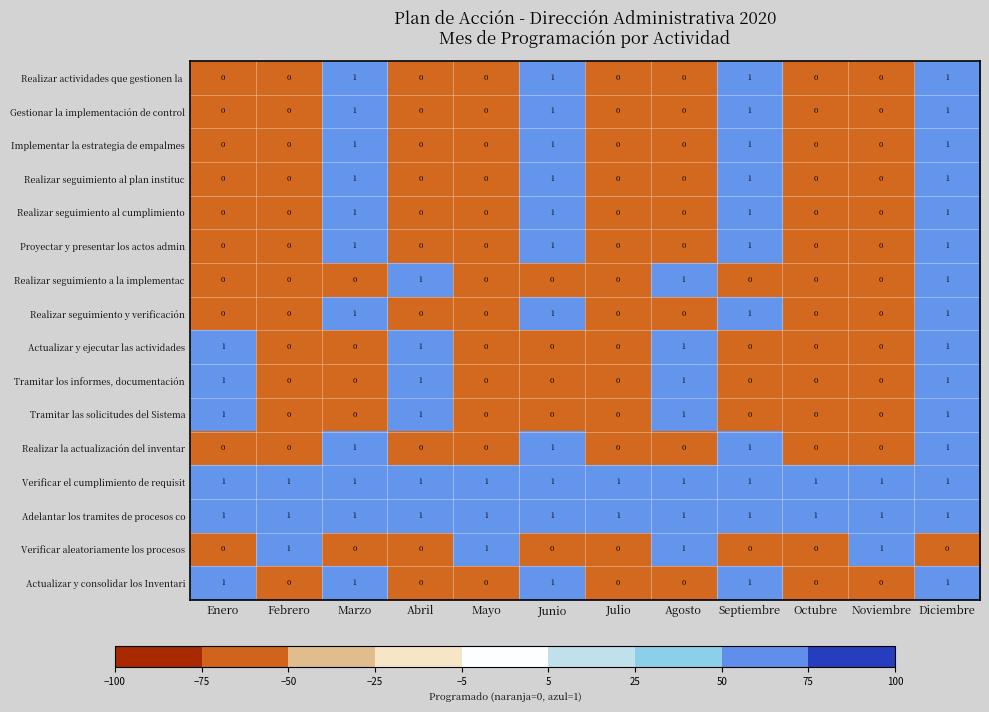

How many Realizar seguimiento a la implementac values are between 0 and 1?

12